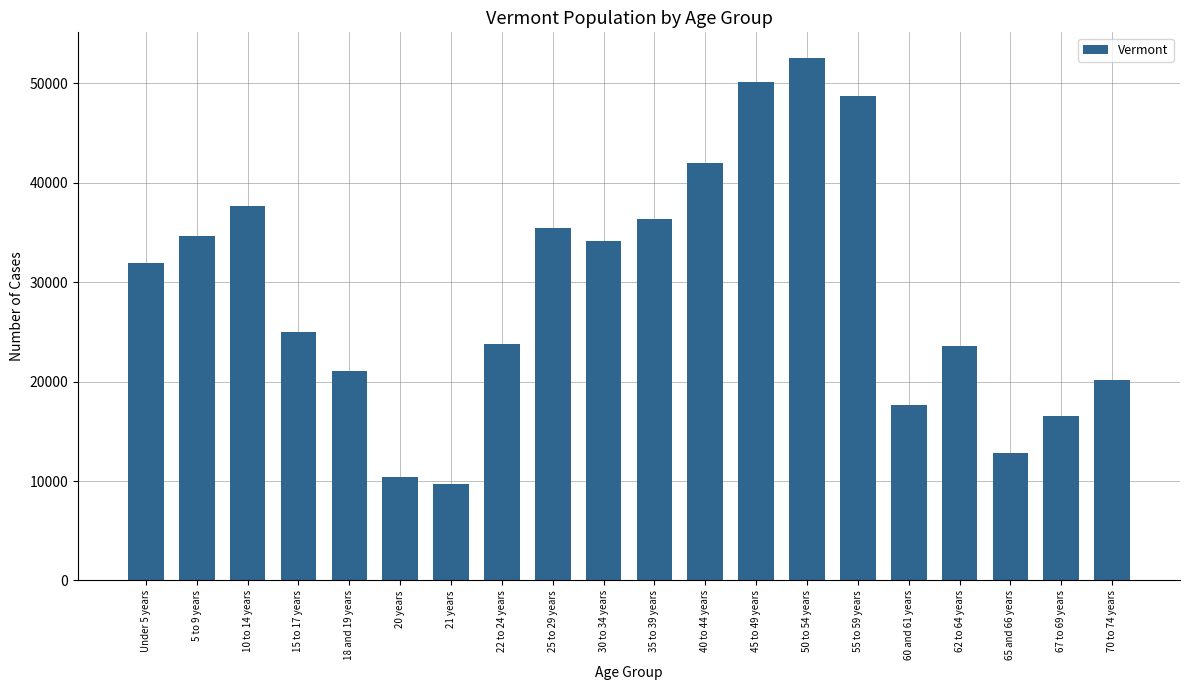

What is the difference between the values at 40 to 44 years and 67 to 69 years?

25430